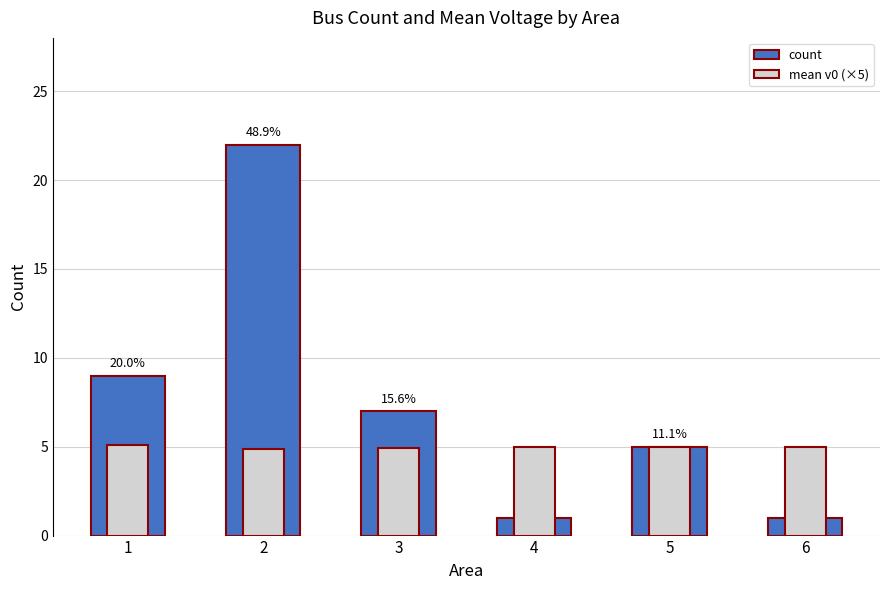

What is the minimum value shown in the chart?

1.0